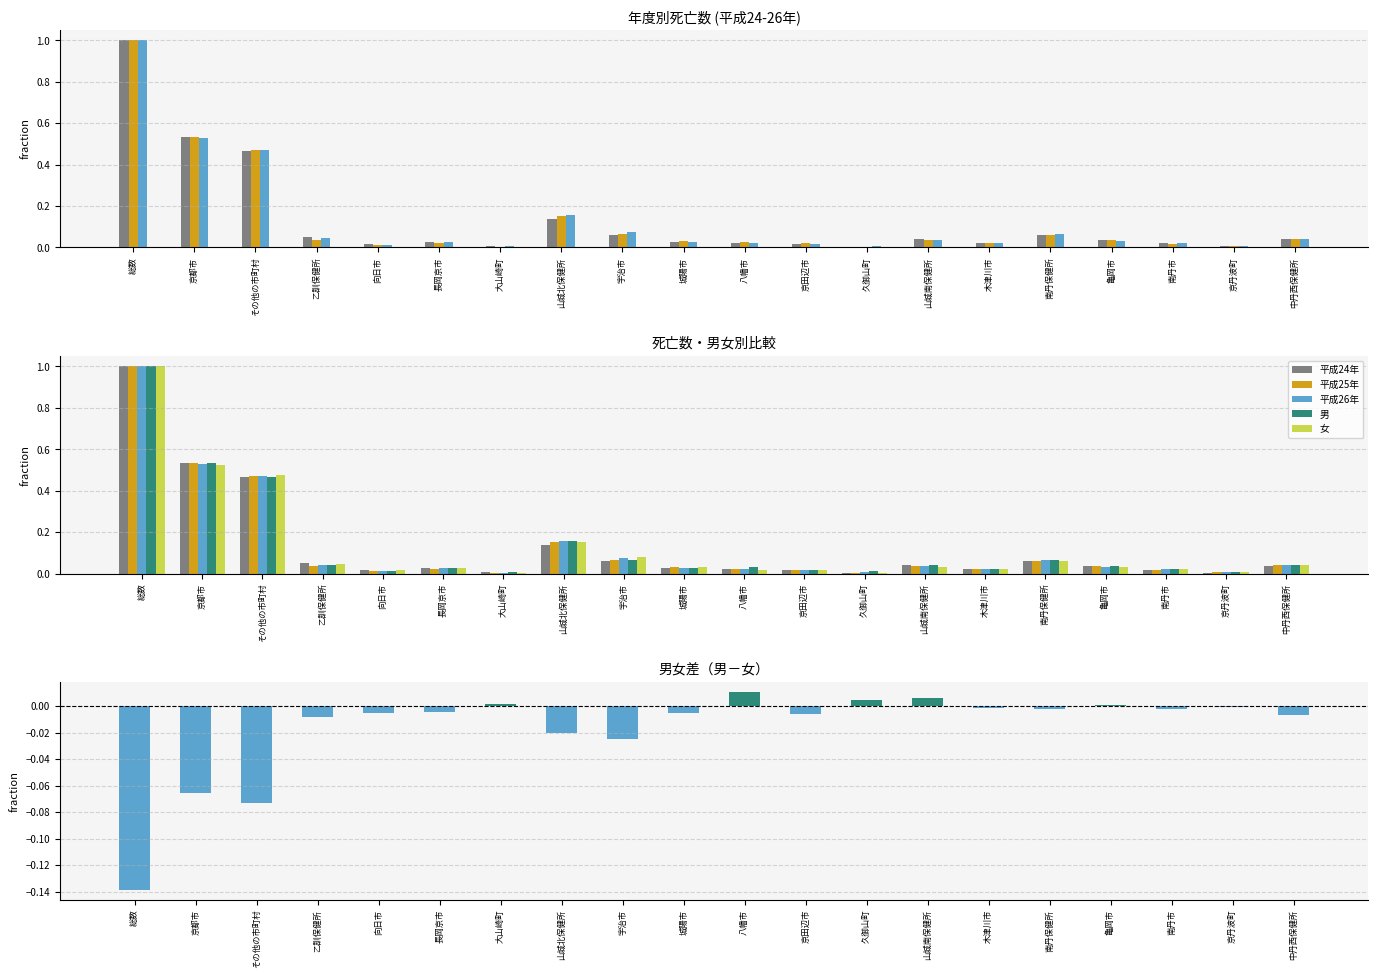

Which series has the largest range (max minus min)?

女